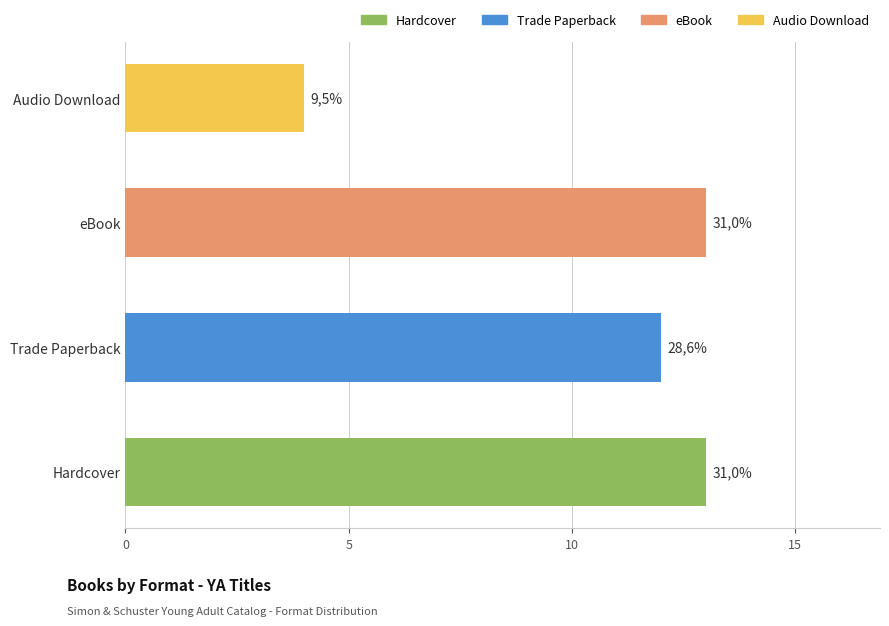

How many bars are there in total?

4